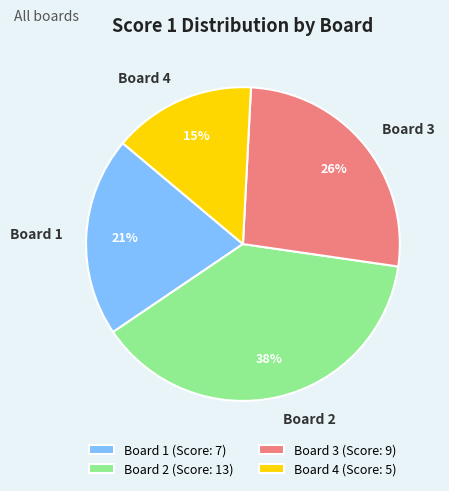

To the nearest percent, what is the combined percentage of Board 1 and Board 2?

59%